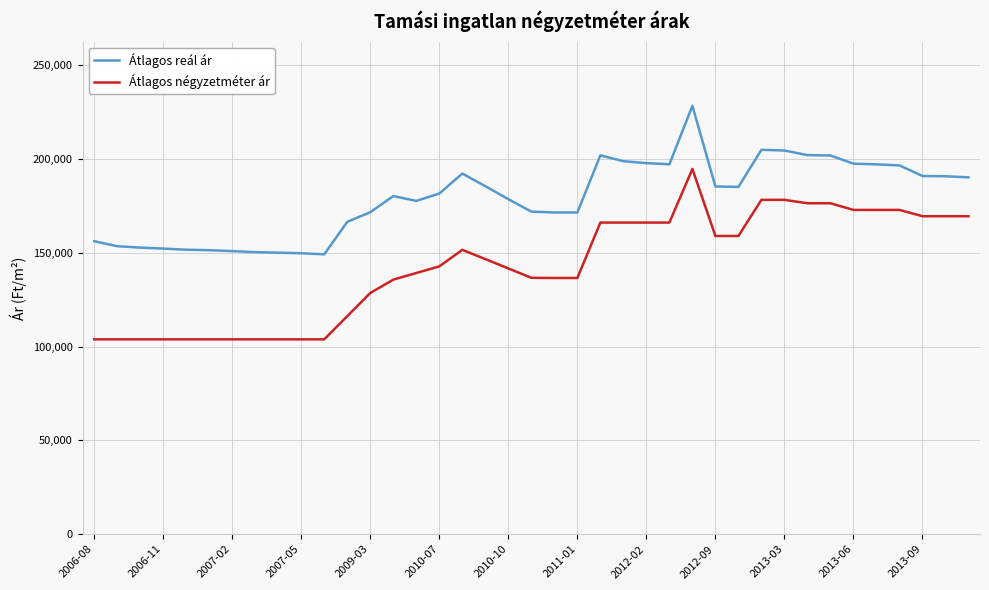

Does the chart display data point markers on the line(s)?

No